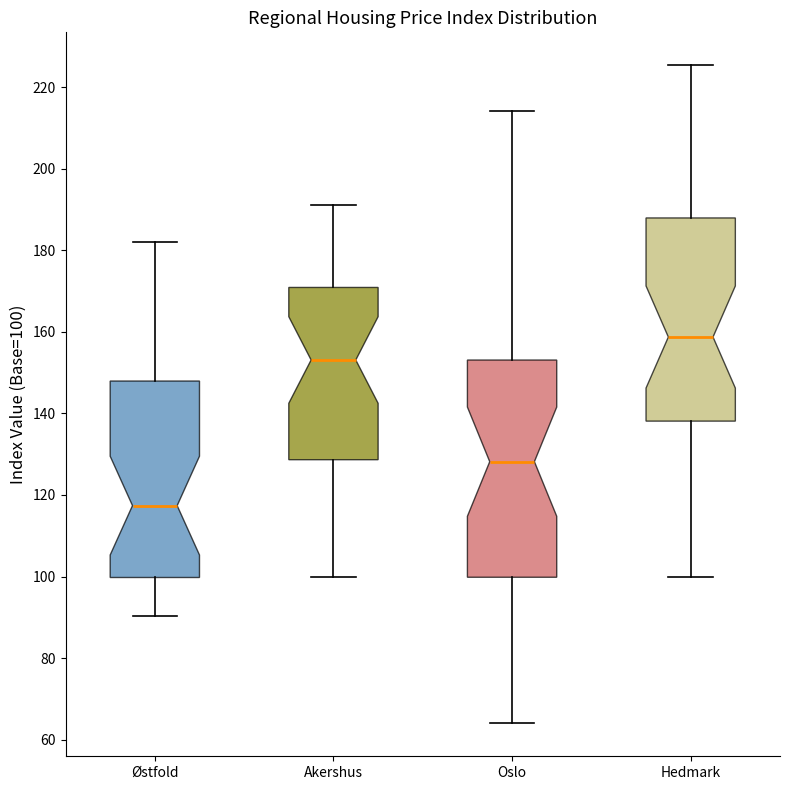

Which box's median line is the highest?

Hedmark